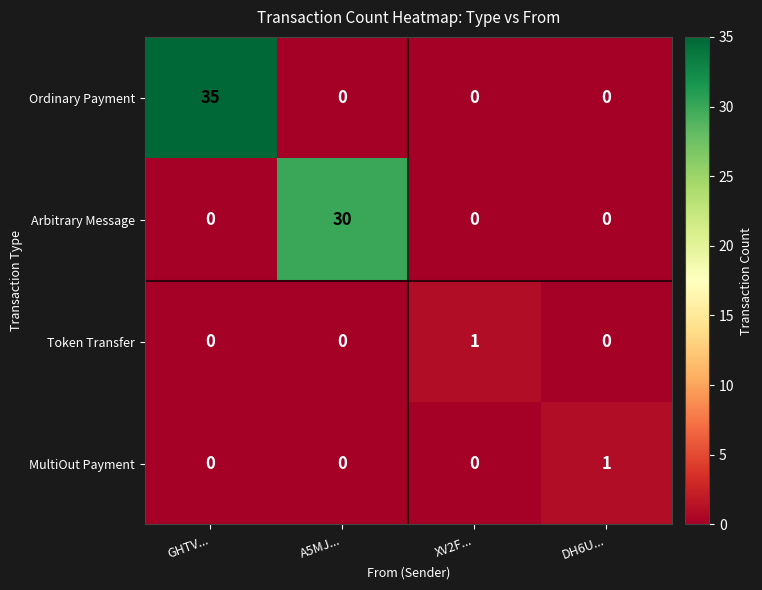

True or false: Arbitrary Message has a value of 0 at XV2F....

True